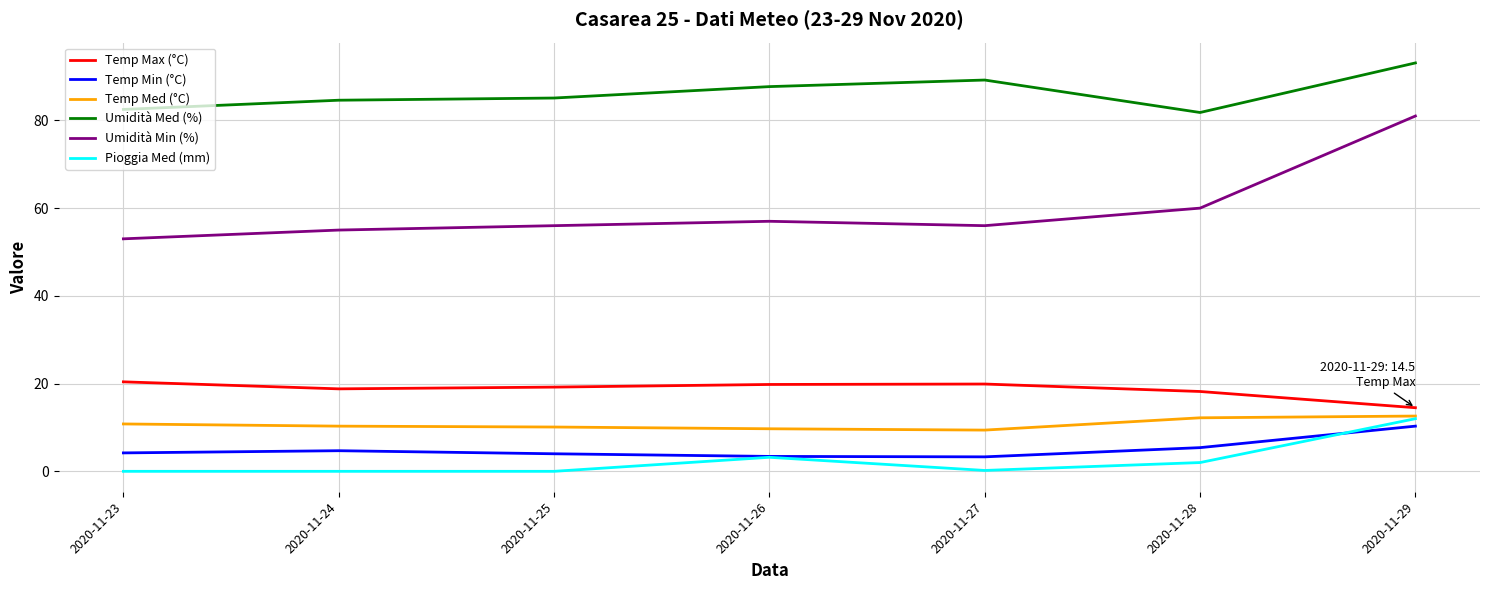

What are all the series names shown in the legend?

Temp Max (°C), Temp Min (°C), Temp Med (°C), Umidità Med (%), Umidità Min (%), Pioggia Med (mm)